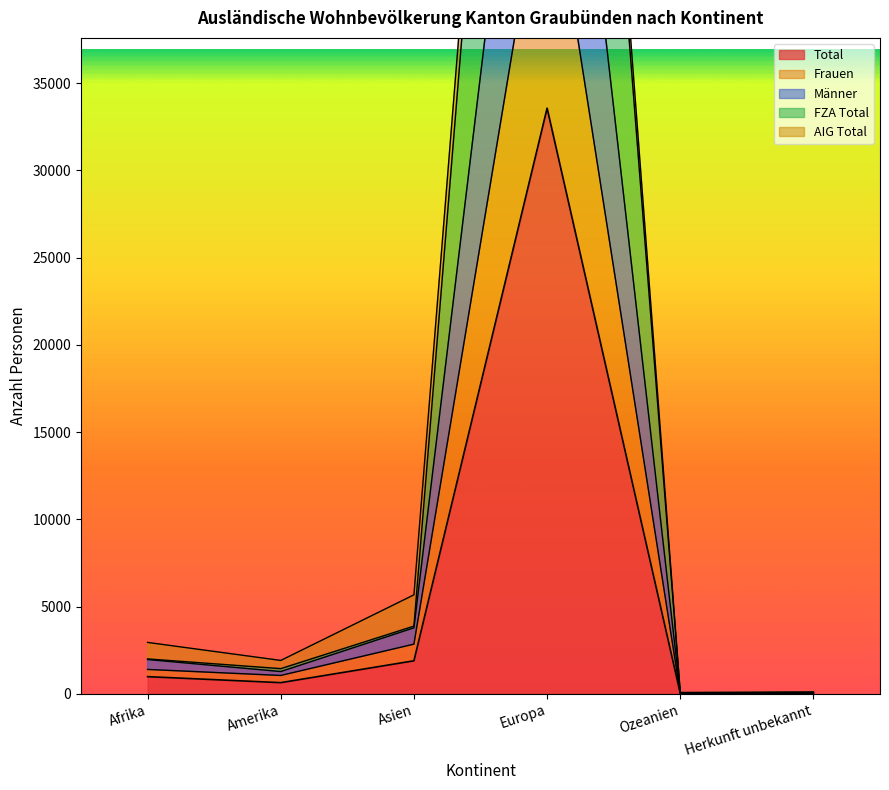

What is the minimum value shown in the chart?

25